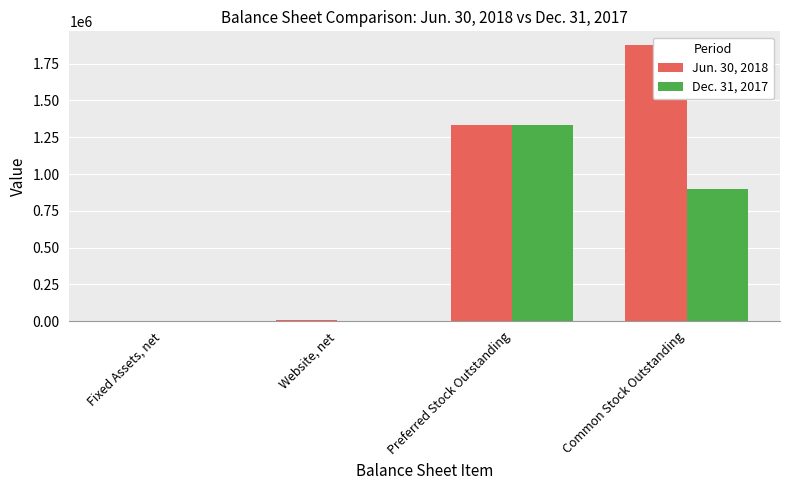

At which label does Jun. 30, 2018 reach its minimum?

Fixed Assets, net